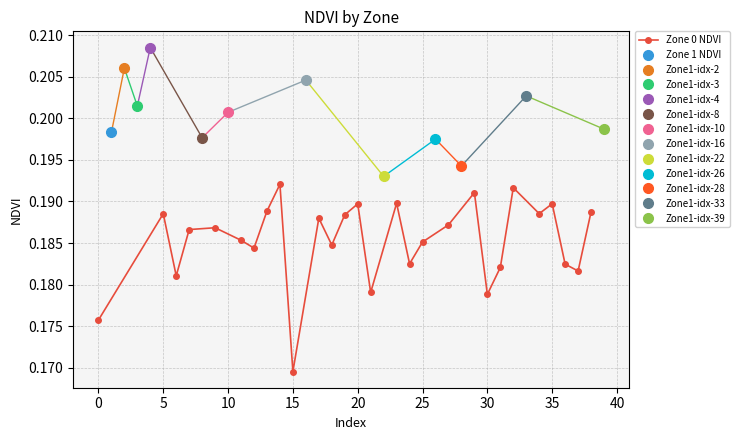

How many values are between 0 and 1?

28